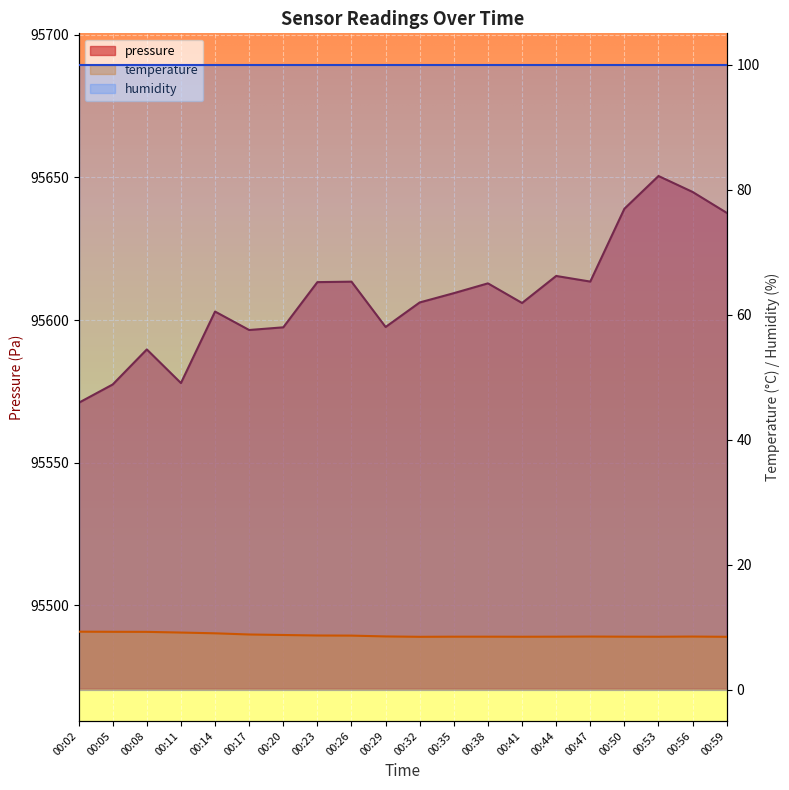

Which series has the largest total across all categories?

pressure